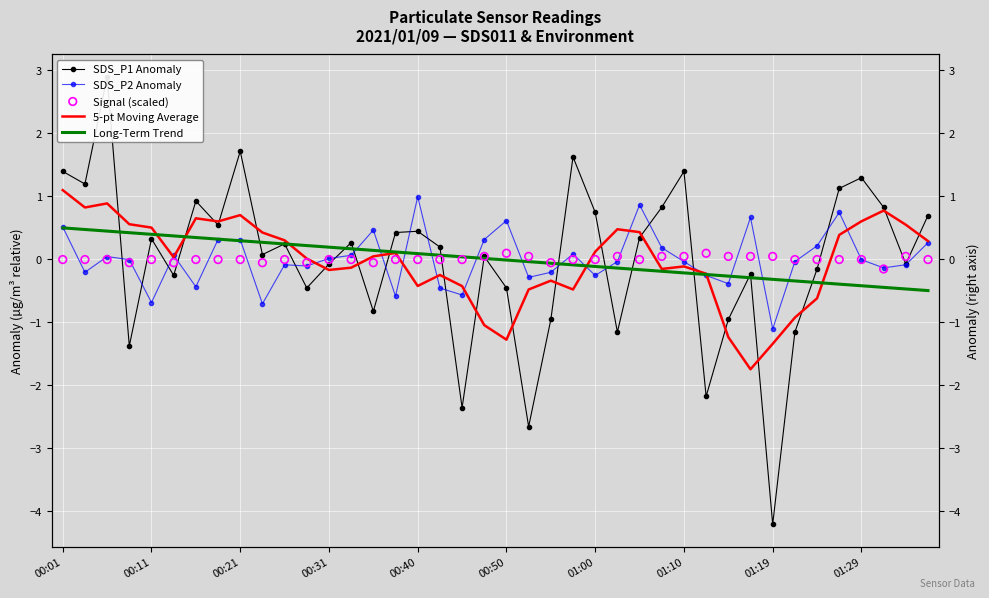

Which series has the widest spread of Y values?

SDS_P1 Anomaly